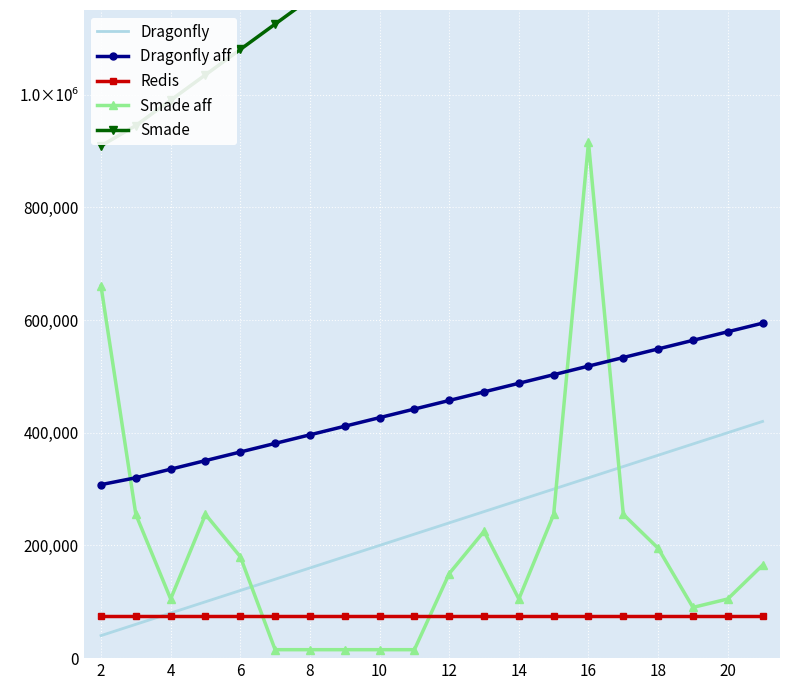

What is the value of the Smade point at the 15th from the left?

1215000.0